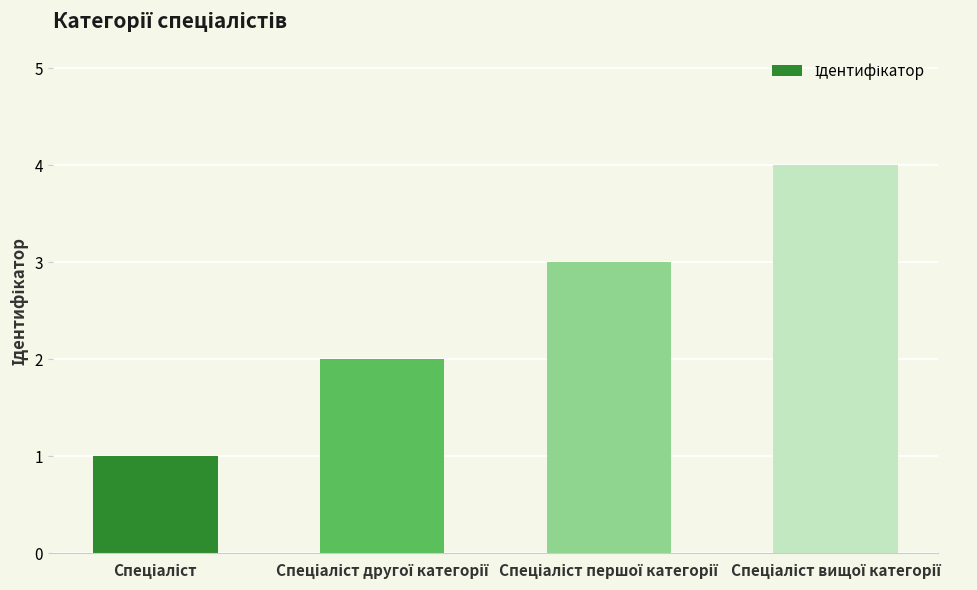

What is the maximum value shown in the chart?

4